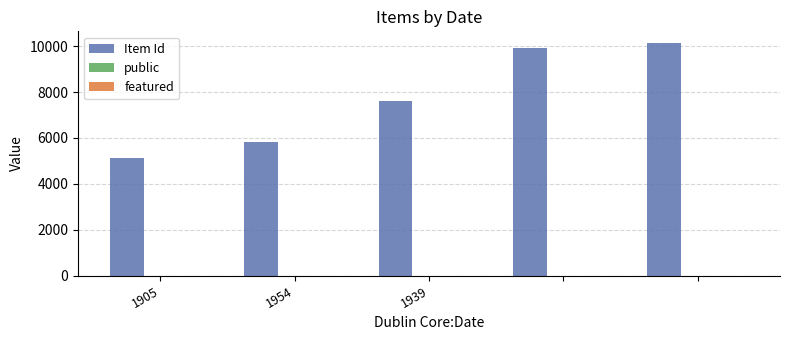

What is the sum of all Item Id values?

38609